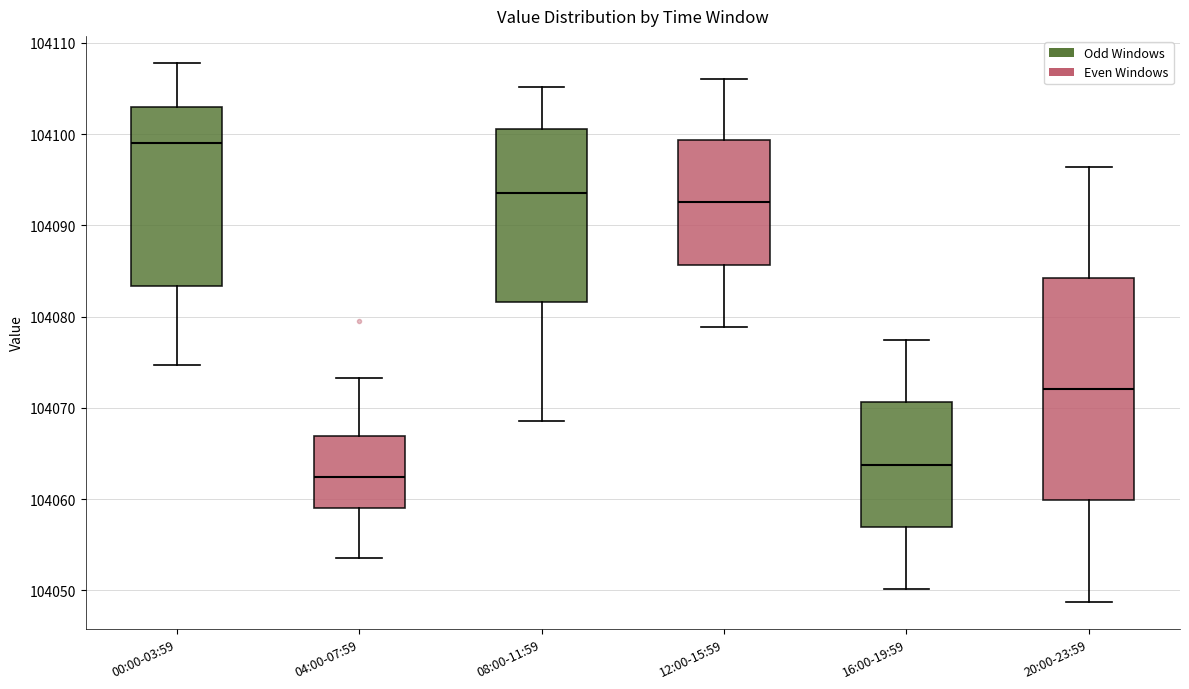

Reading left to right, transcribe this box plot: for each box, give where its median line is, the range the box spans, and where its two whiskers end, as read against the y-axis. The values are not printed on the chart, so give them approximately, as read against the axis.

00:00-03:59: median 104099, box 104083 to 104103, whiskers 104075 to 104108
04:00-07:59: median 104062, box 104059 to 104067, whiskers 104054 to 104073
08:00-11:59: median 104094, box 104082 to 104101, whiskers 104069 to 104105
12:00-15:59: median 104093, box 104086 to 104099, whiskers 104079 to 104106
16:00-19:59: median 104064, box 104057 to 104071, whiskers 104050 to 104077
20:00-23:59: median 104072, box 104060 to 104084, whiskers 104049 to 104096